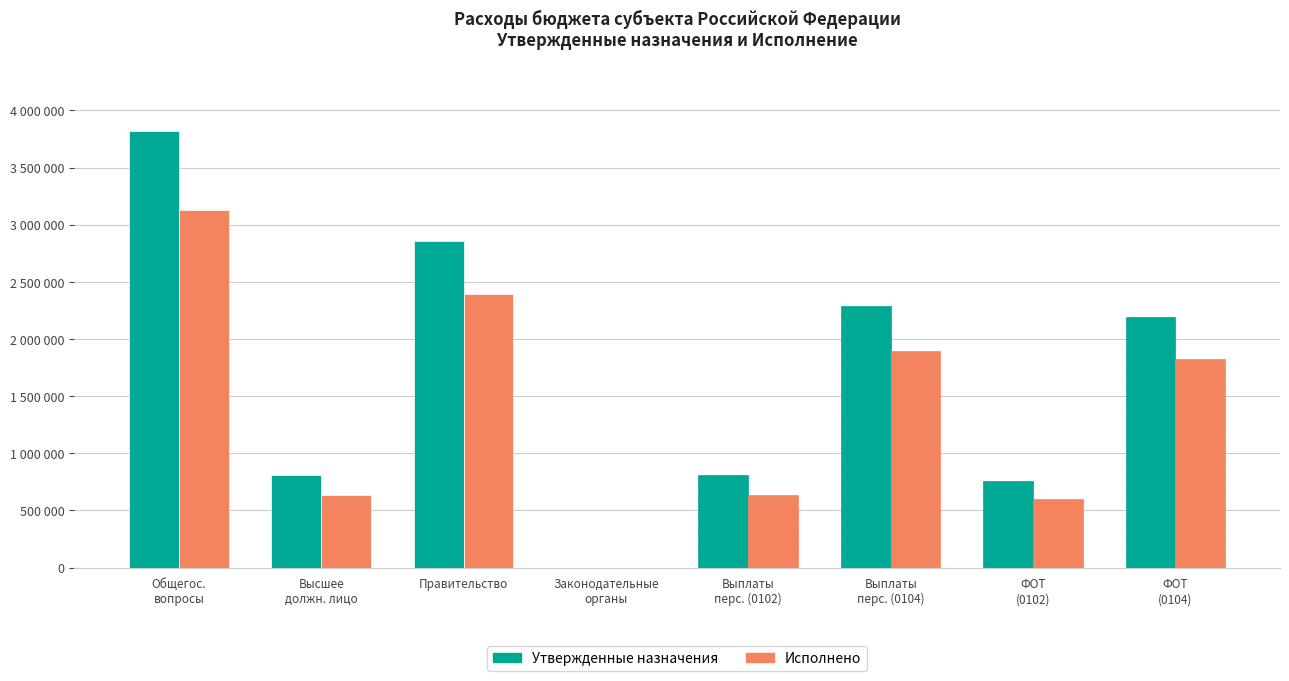

The value of Утвержденные назначения at Функционирование Правительства is 4100597.0. True or false?

False